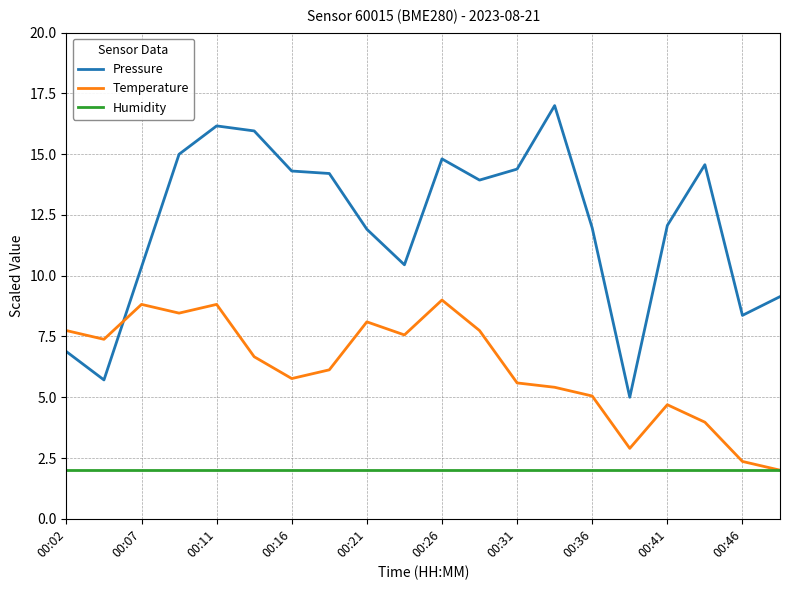

True or false: Pressure and Temperature cross at least once.

True